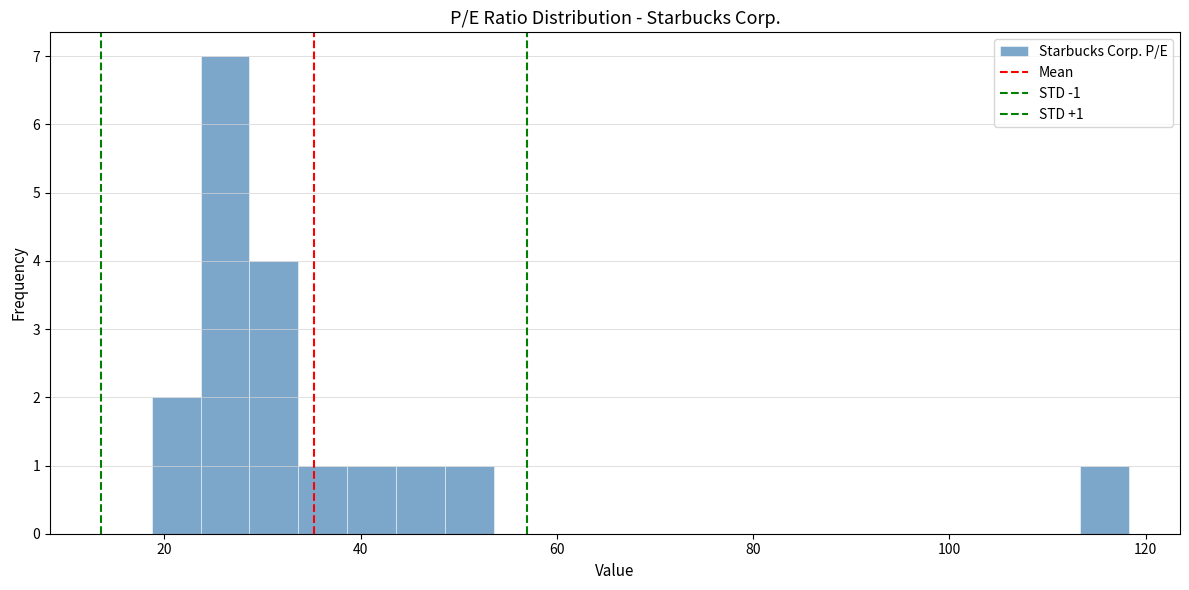

Read against the x-axis, roughly where is the centre of the tallest bar?

26